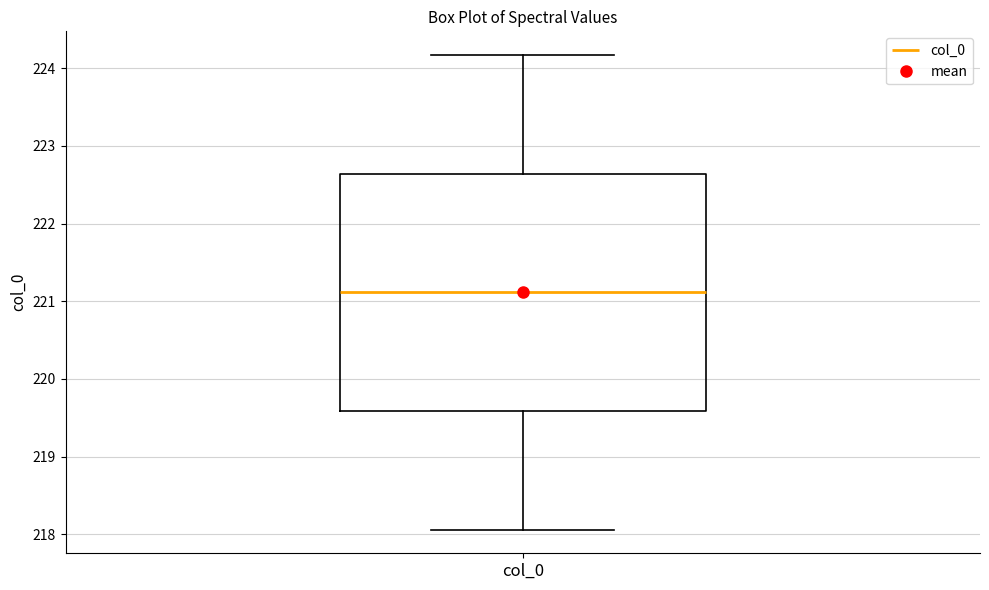

Read this box plot against the y-axis: the position of the median line, the range covered by the box, and the ends of both whiskers. The values are not printed on the chart, so give them approximately, as read against the axis.

median 221.1, box 219.6 to 222.6, whiskers 218.1 to 224.2